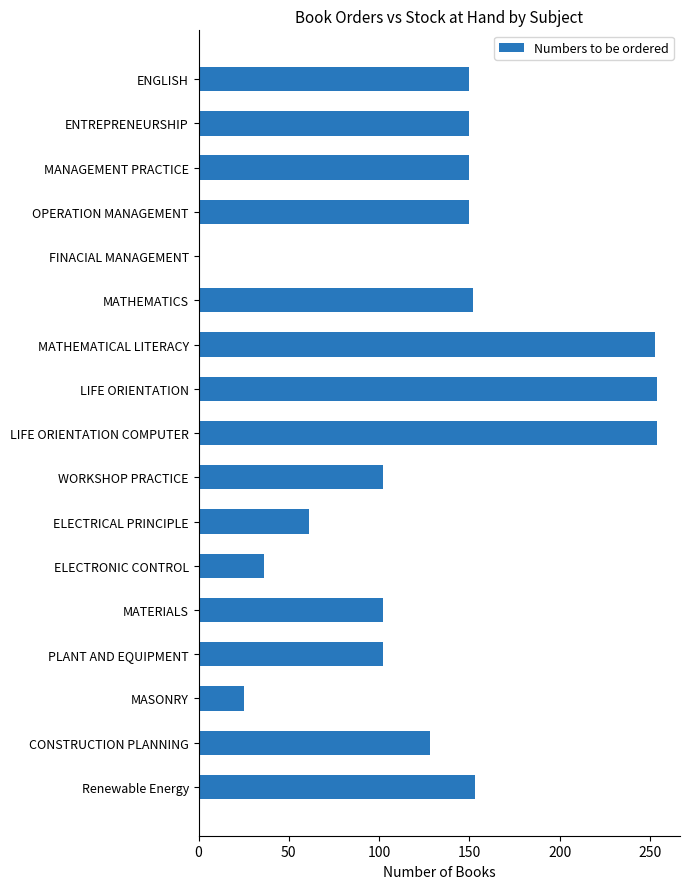

Read the value at MASONRY, to the nearest 5.

25